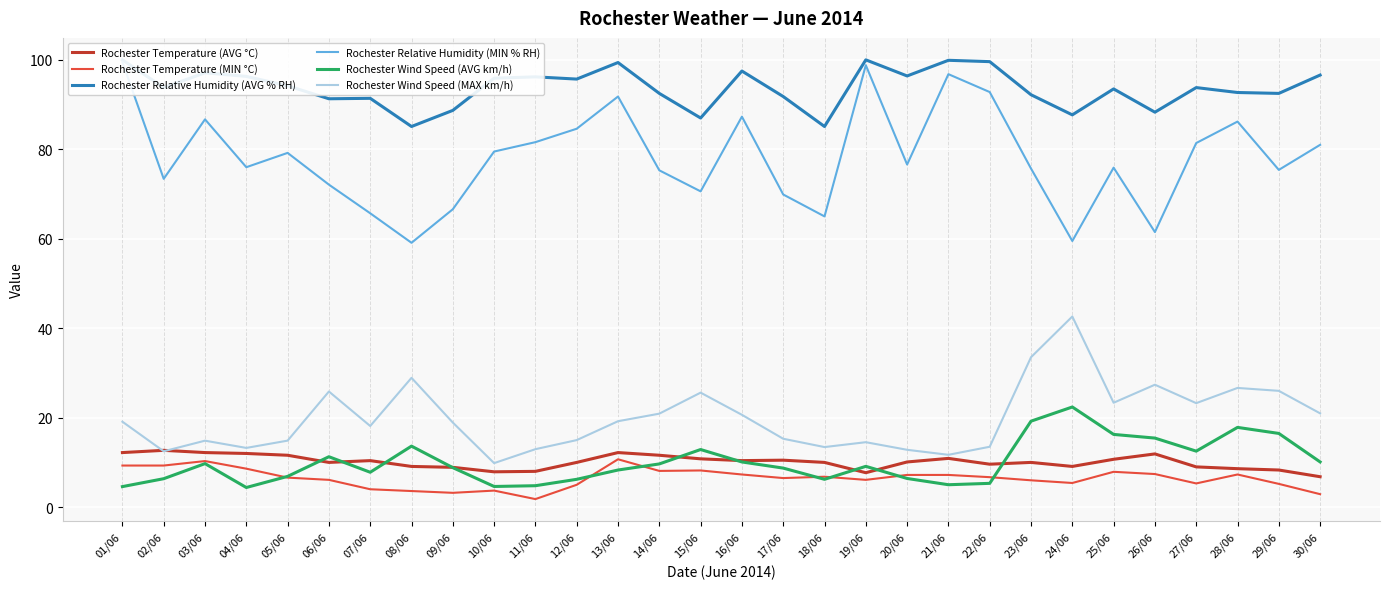

Is it true that Rochester Temperature (AVG °C) equals 7.7 at 19/06?

True